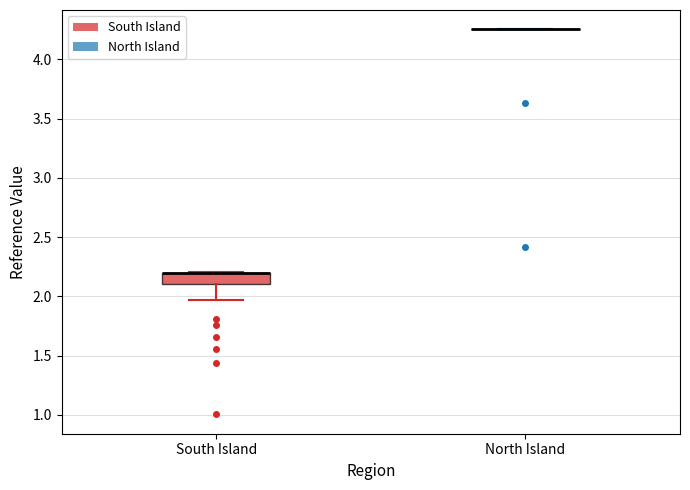

Where does the lower whisker of the box for South Island end on the y-axis? The values are not printed on the chart, so give them approximately, as read against the axis.

1.95